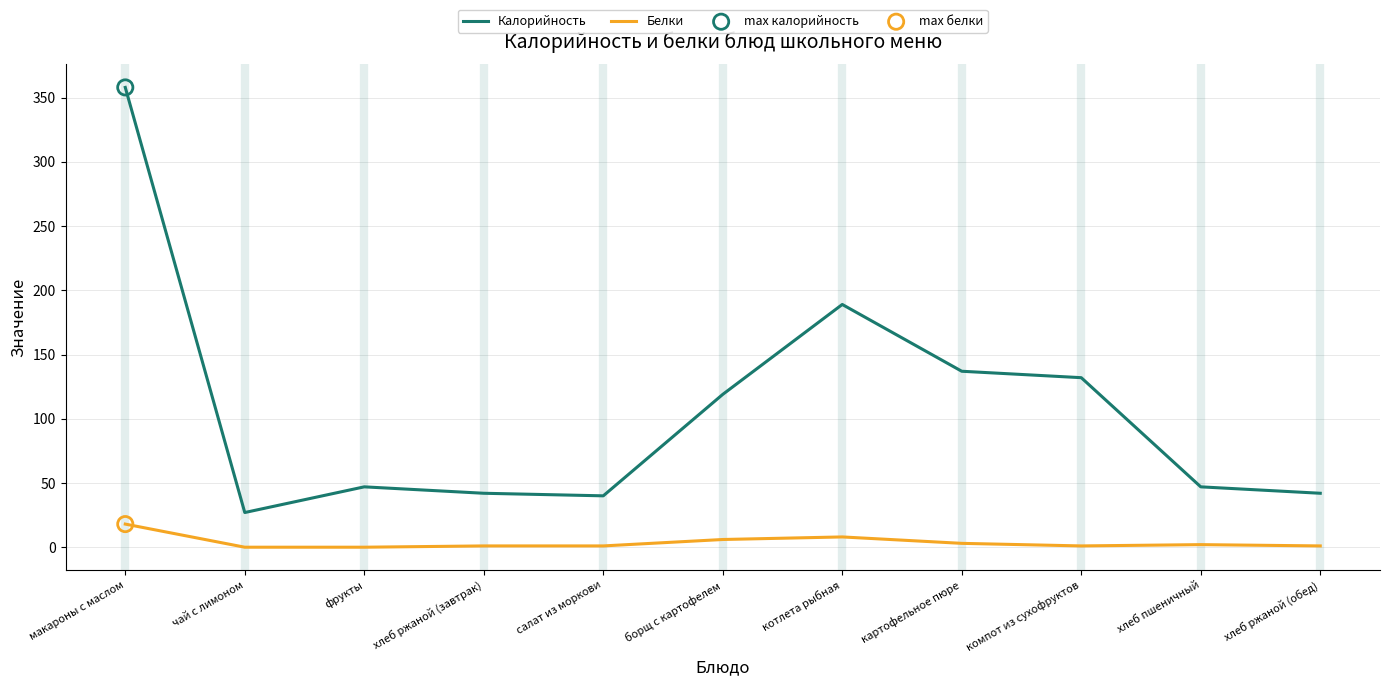

What is the total value across all series at борщ с картофелем?

125